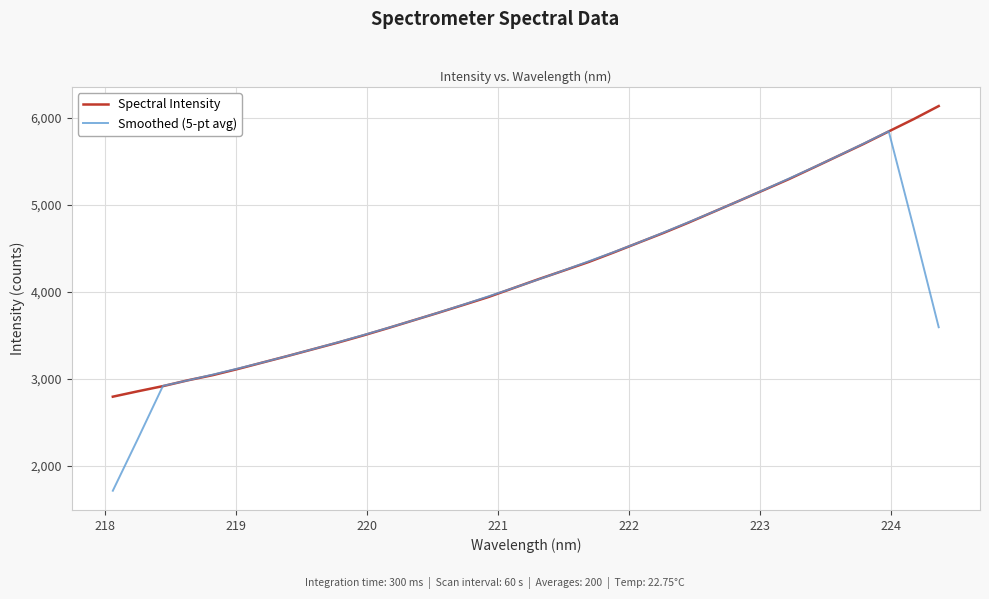

What is the minimum value for Spectral Intensity?

2793.7